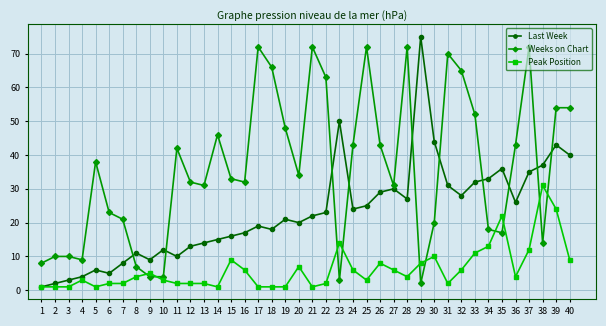

What is the minimum value for Last Week?

1